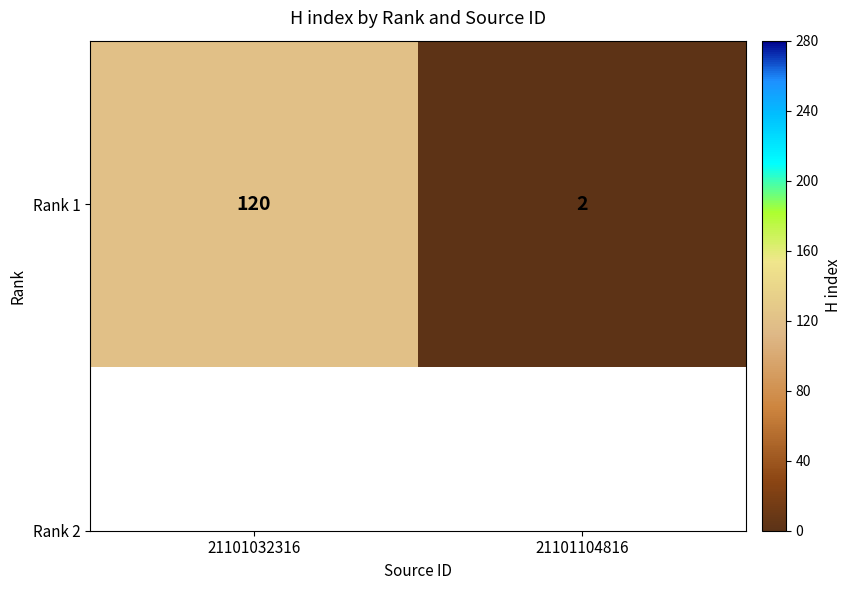

The value at 21101032316 is 161. True or false?

False